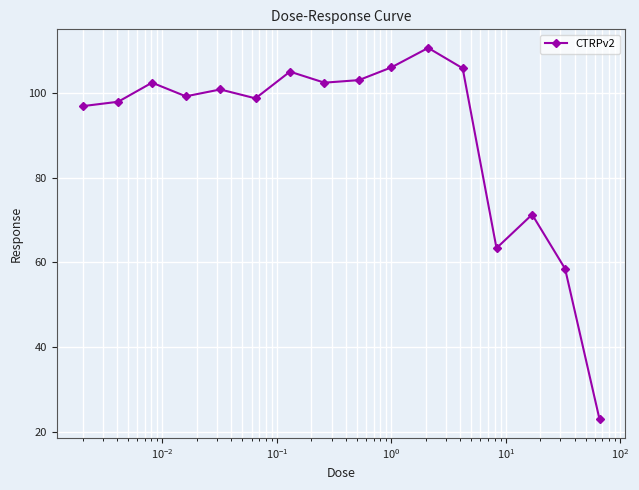

What is the value of the 7th point from the left?

105.0